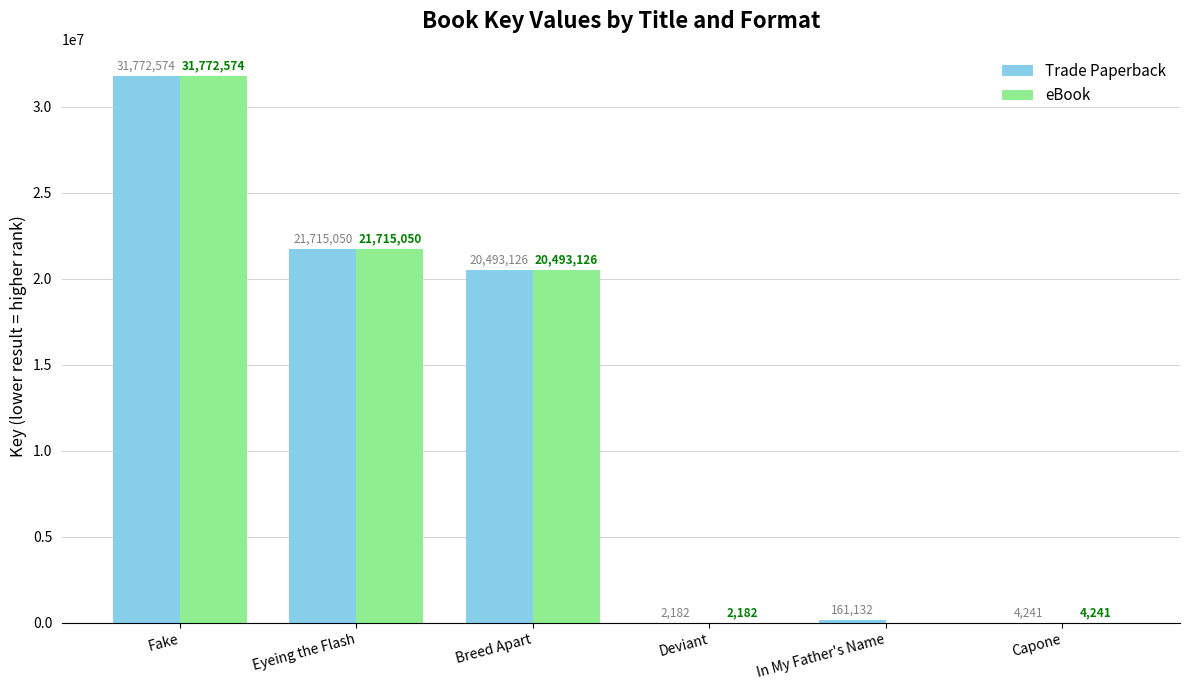

Is it true that eBook equals 44463102 at Fake?

False